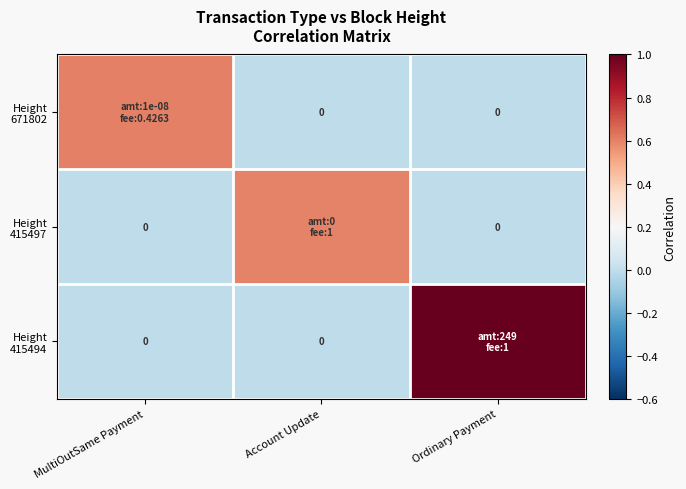

At which category is the sum across all series the highest?

Ordinary Payment